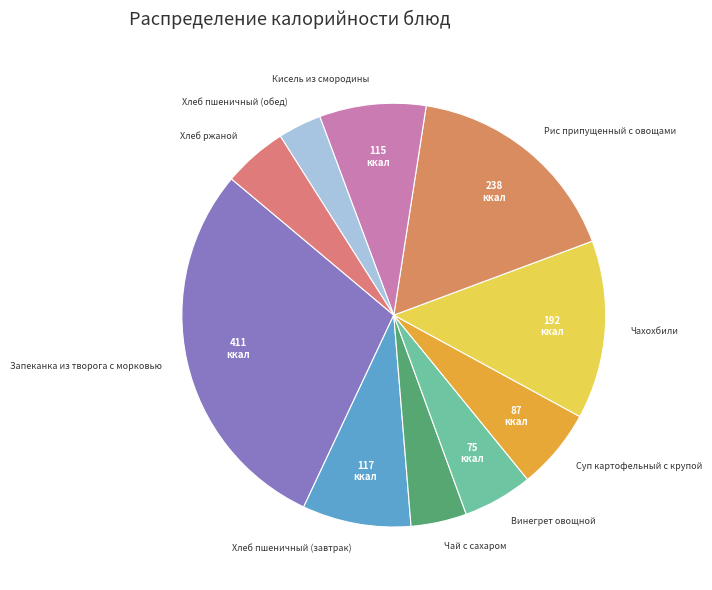

Combined, do Хлеб пшеничный (завтрак) and Хлеб пшеничный (обед) account for over 50%?

No